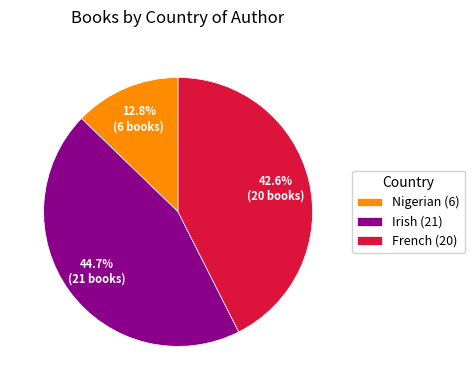

What percentage is the Nigerian slice, to the nearest percent?

13%